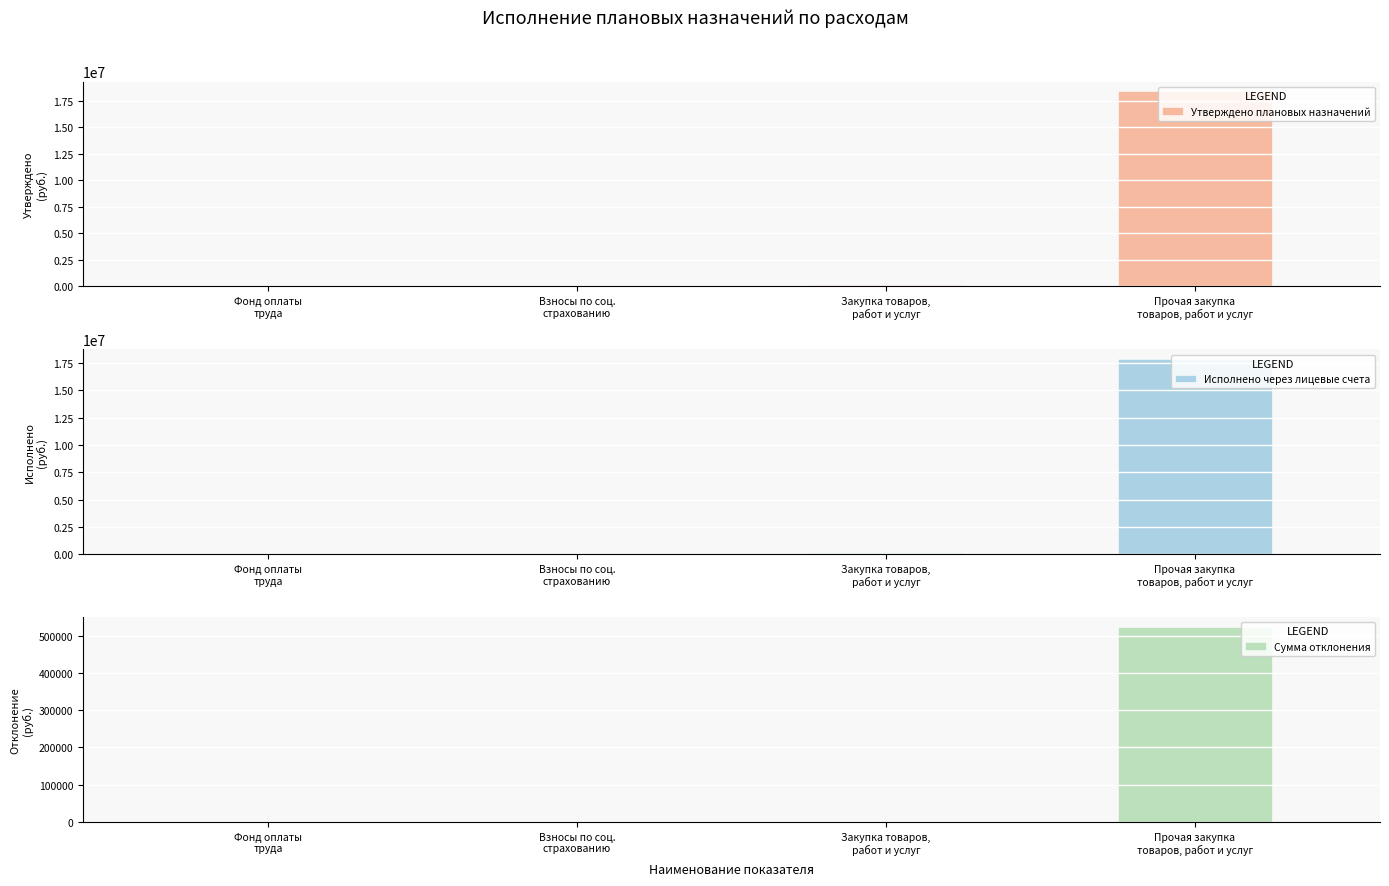

Reading left to right, transcribe all the data shown in this chart.

Утверждено плановых назначений: 42925.3	12963.5	92623.3	18381318.5
Исполнено через лицевые счета: 42925.3	12963.5	92623.3	17857836.1
Сумма отклонения: 0.0	0.0	0.0	523482.4